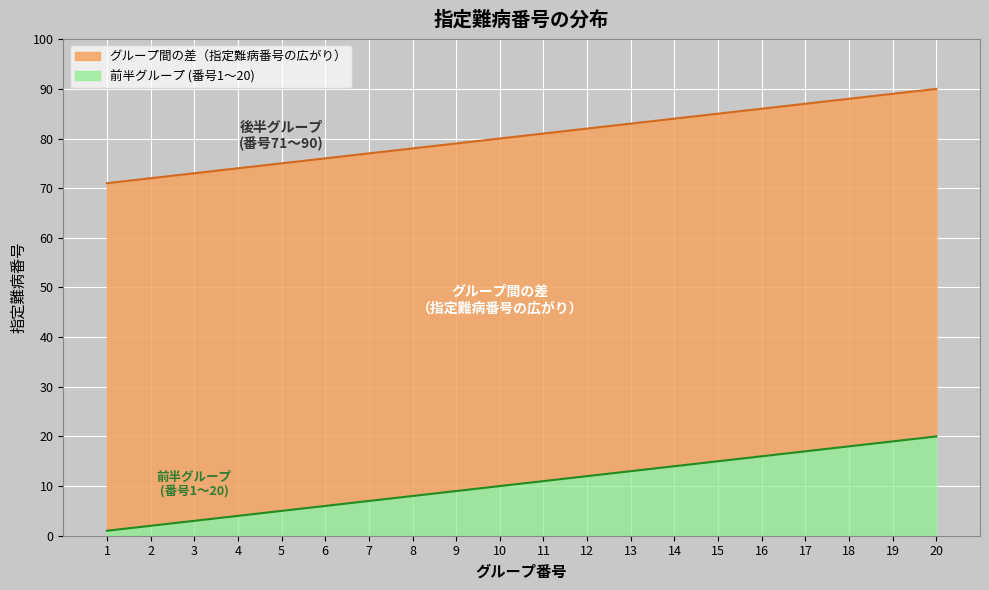

True or false: 指定難病番号 (col_2) and 指定難病番号 (col_0) intersect in this chart.

False